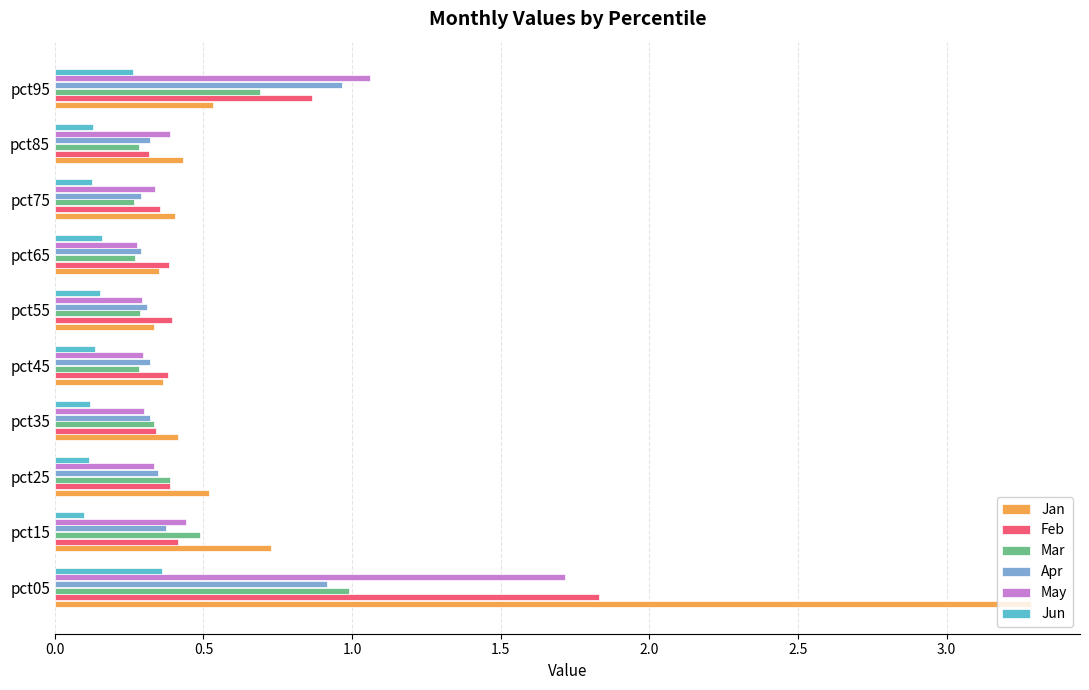

What is the average value of the Feb series?

0.6